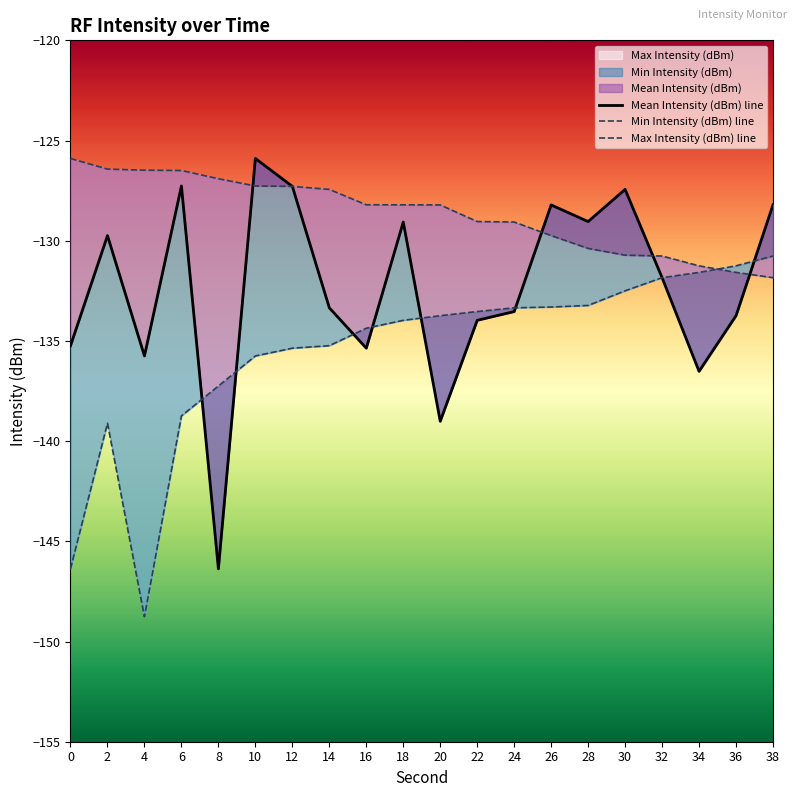

Rank the categories by Max Intensity (dBm) line value from highest to lowest.

0, 2, 4, 6, 8, 10, 12, 14, 16, 18, 20, 22, 24, 26, 28, 30, 32, 34, 36, 38